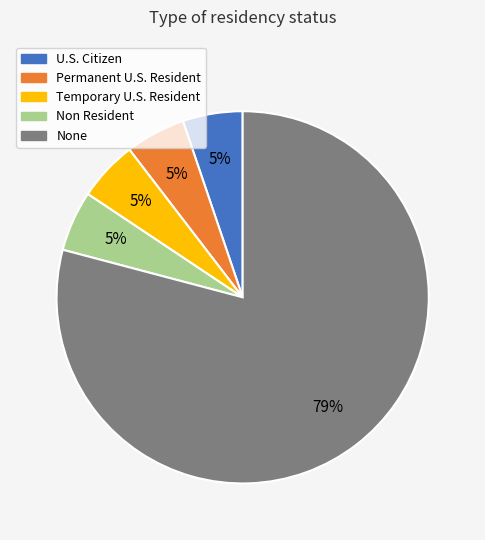

To the nearest percent, what is the combined percentage of U.S. Citizen and Temporary U.S. Resident?

10%